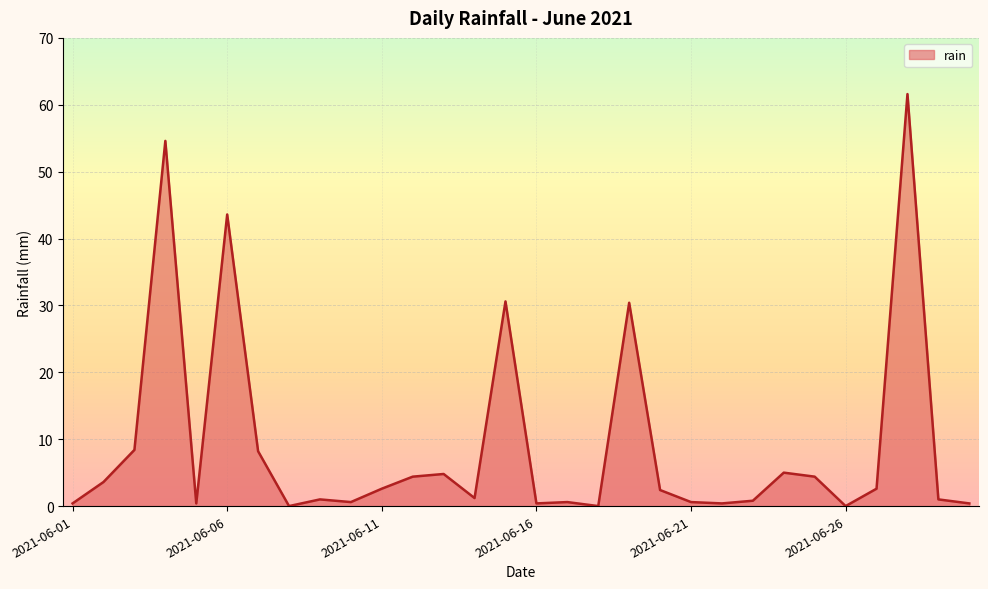

What is the maximum value shown in the chart?

61.6